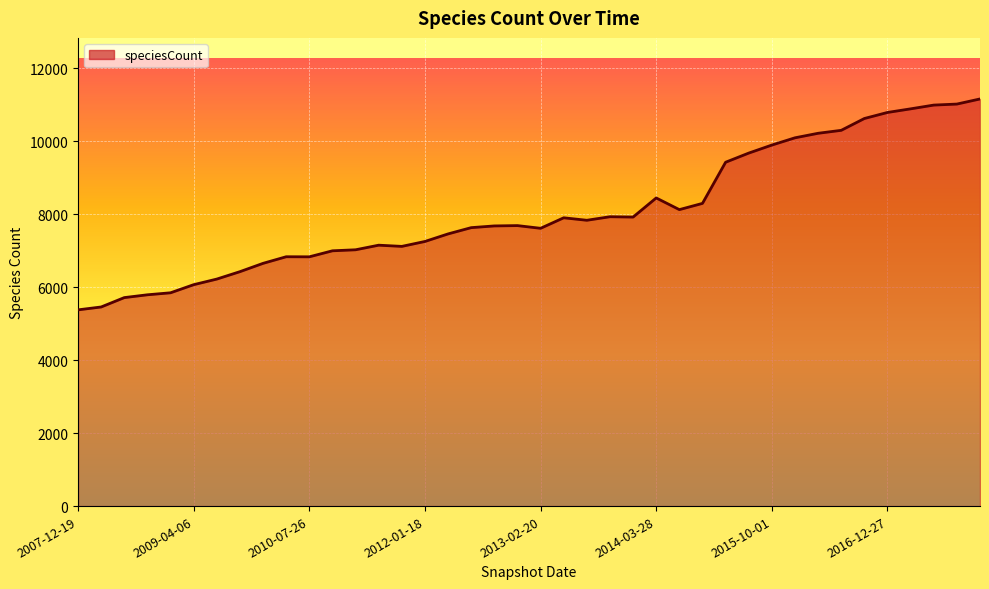

What is the smallest value displayed?

5380